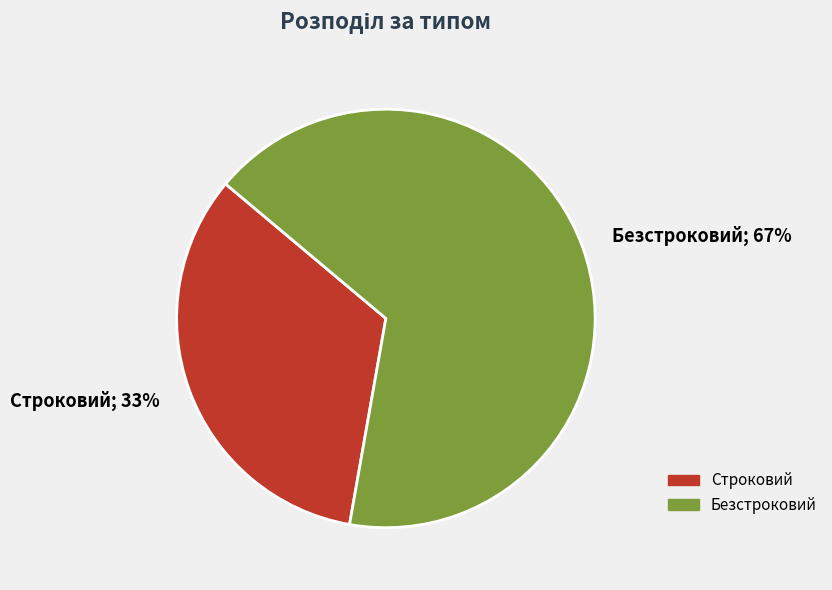

Is there any slice that represents more than half of the pie?

Yes